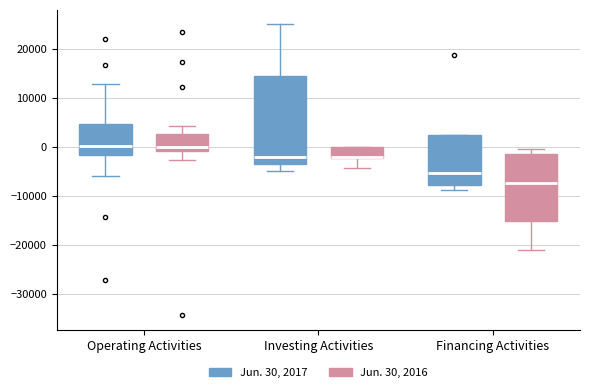

Reading left to right, transcribe this box plot: for each box, give where its median line is, the range the box spans, and where its two whiskers end, as read against the y-axis. The values are not printed on the chart, so give them approximately, as read against the axis.

Operating Activities (Jun. 30, 2017): median 0, box -2000 to 5000, whiskers -6000 to 13000
Operating Activities (Jun. 30, 2016): median 0, box -1000 to 3000, whiskers -3000 to 4000
Investing Activities (Jun. 30, 2017): median -2000, box -4000 to 14000, whiskers -5000 to 25000
Investing Activities (Jun. 30, 2016): median -2000 (just above the box's lower edge), box -2000 to 0, whiskers -4000 to 0
Financing Activities (Jun. 30, 2017): median -5000, box -8000 to 2000, whiskers -9000 to 2000
Financing Activities (Jun. 30, 2016): median -7000, box -15000 to -1000, whiskers -21000 to 0